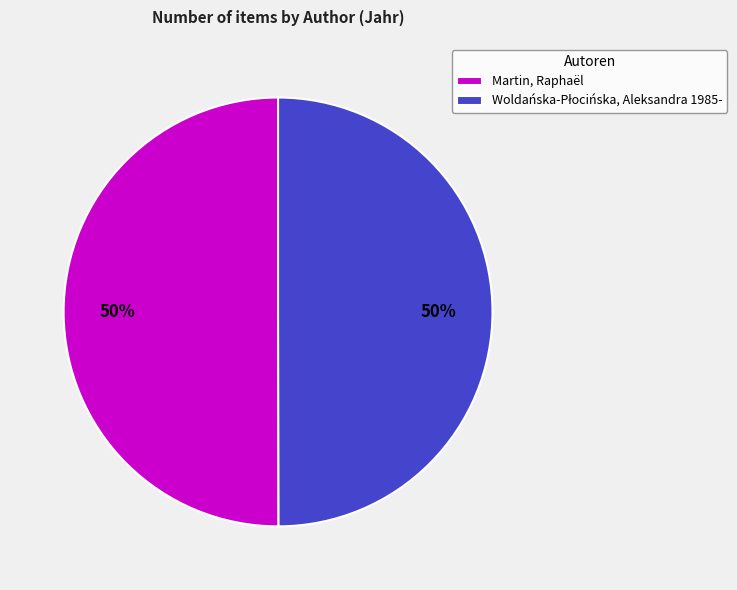

To the nearest percent, what portion does Martin, Raphaël represent?

50%